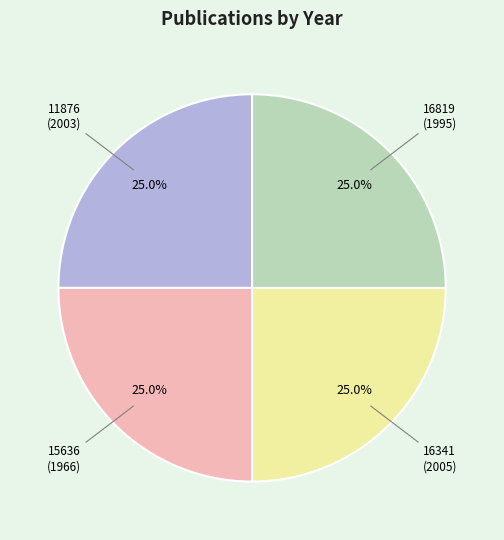

Does any single category account for the majority?

No